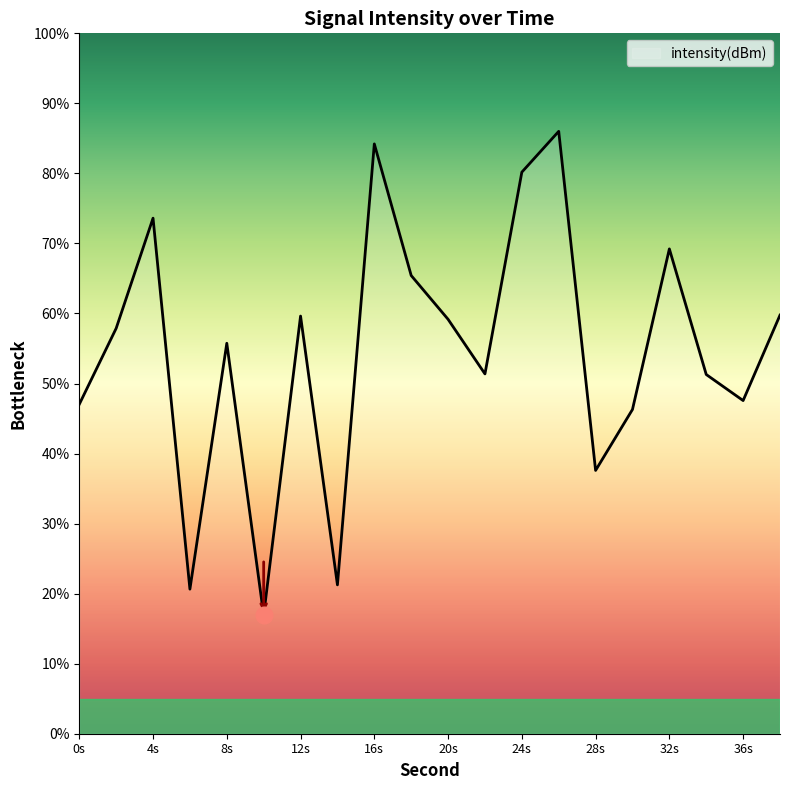

How many interior local valleys (lower than both neighbors) does the data have?

6